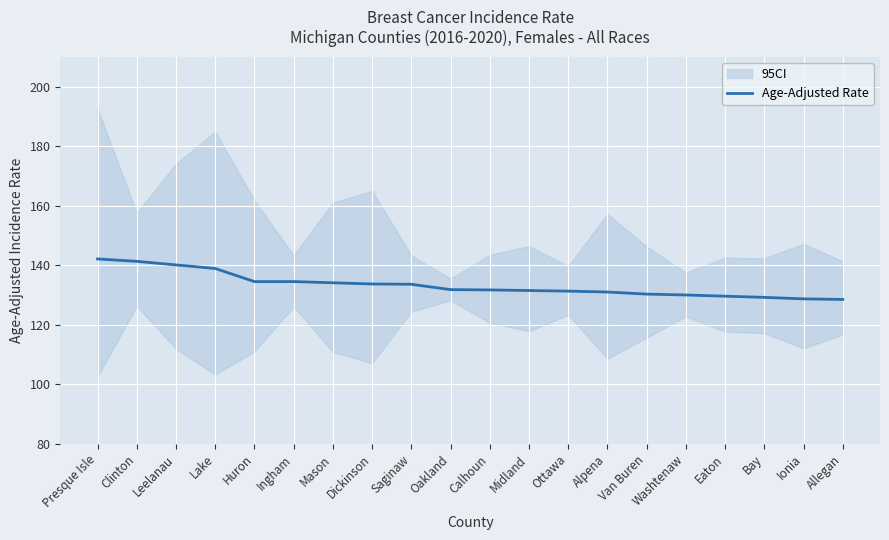

Approximately how many times larger is the value at Clinton compared to Washtenaw?

1.1